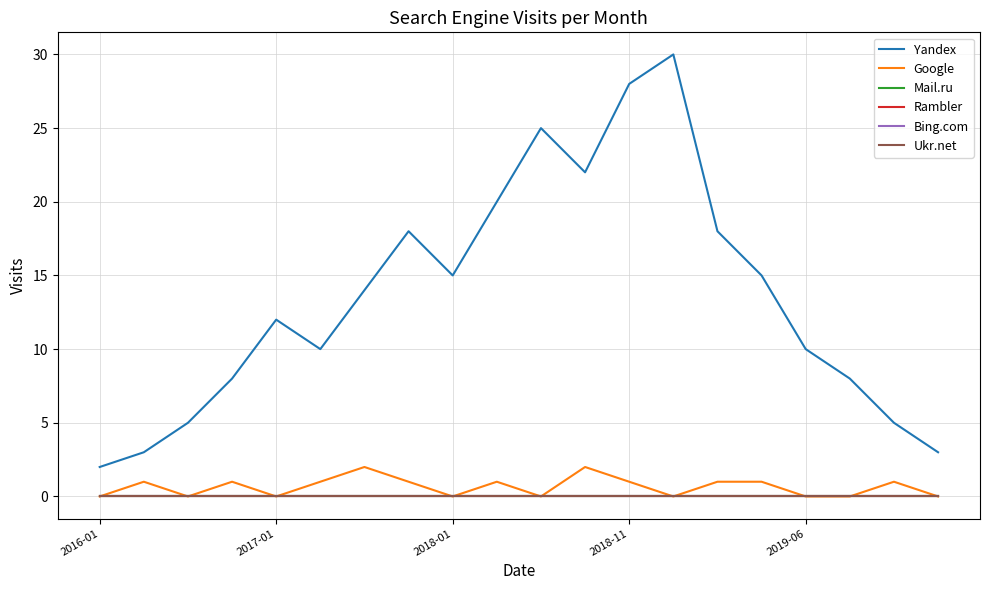

Is this an area chart (filled region under the line)?

No